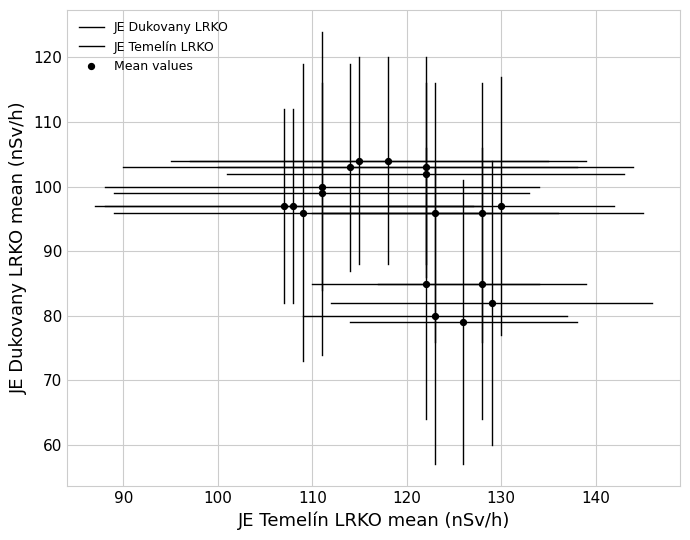

Count the number of points in this scatter plot.

18